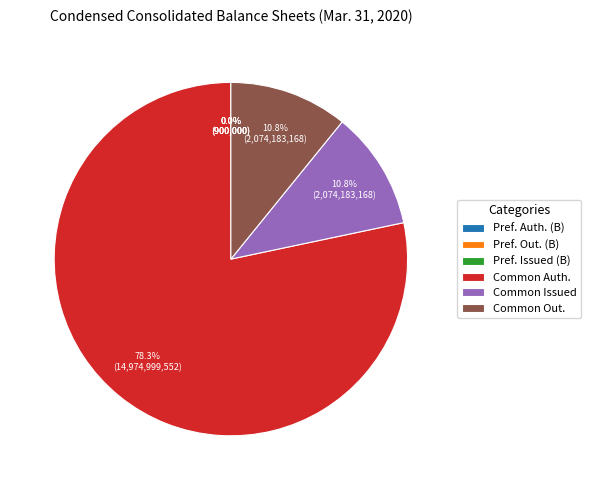

Is there any slice that represents more than half of the pie?

Yes